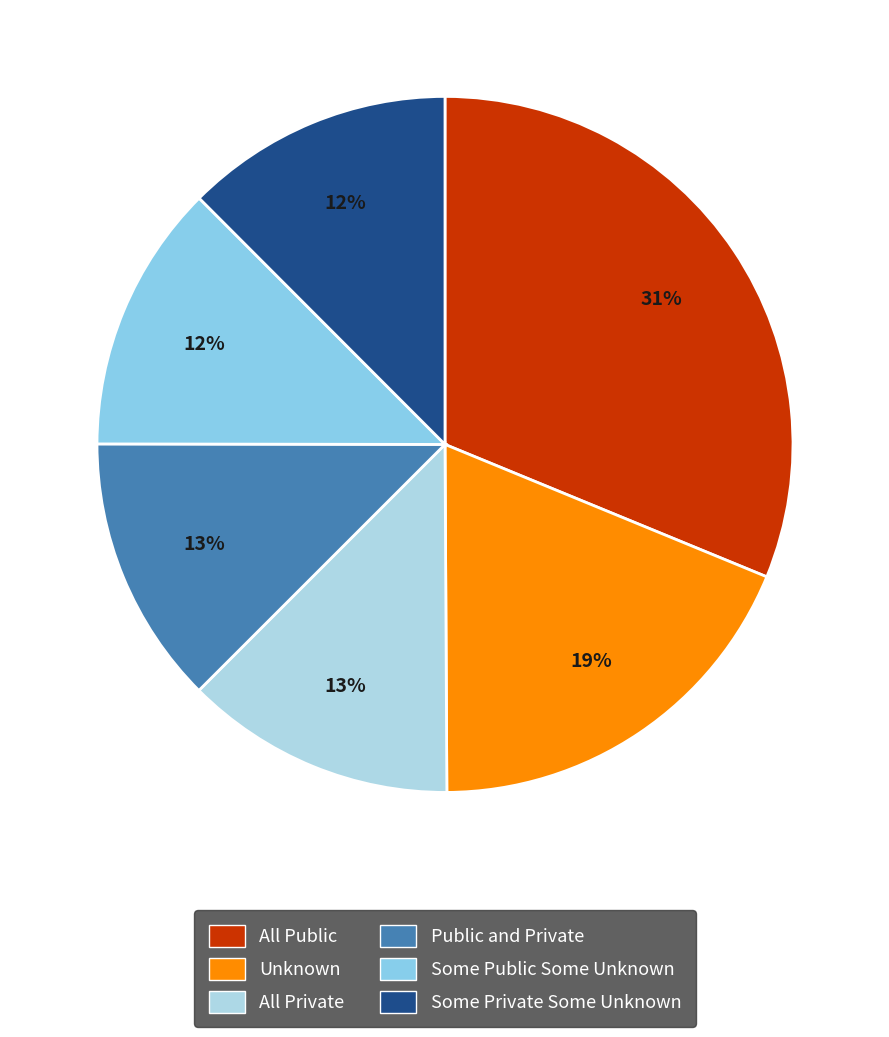

How many segments does this pie chart have?

6